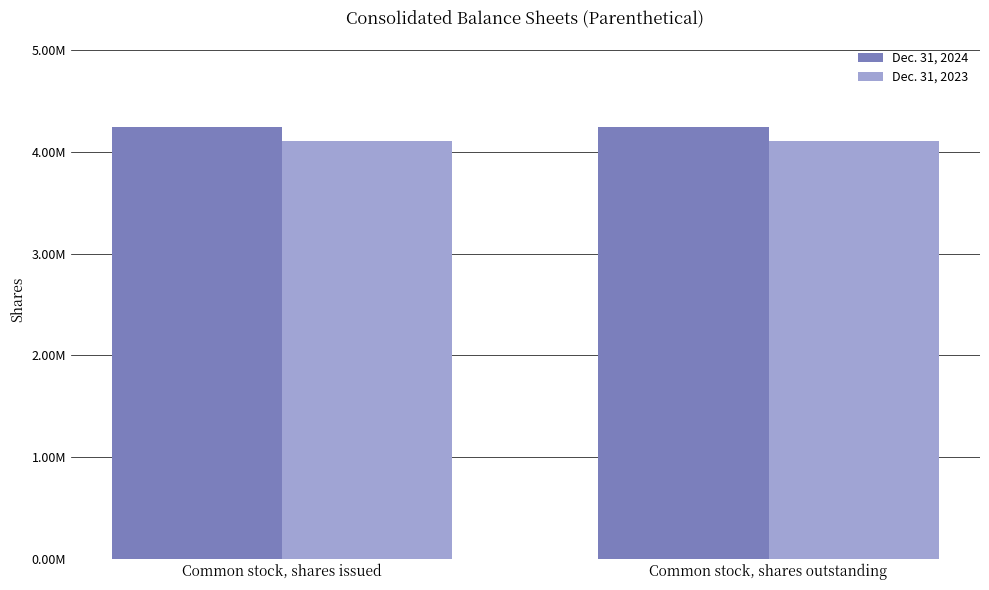

Rank the series at Common stock, shares outstanding from highest to lowest value.

Dec. 31, 2024, Dec. 31, 2023